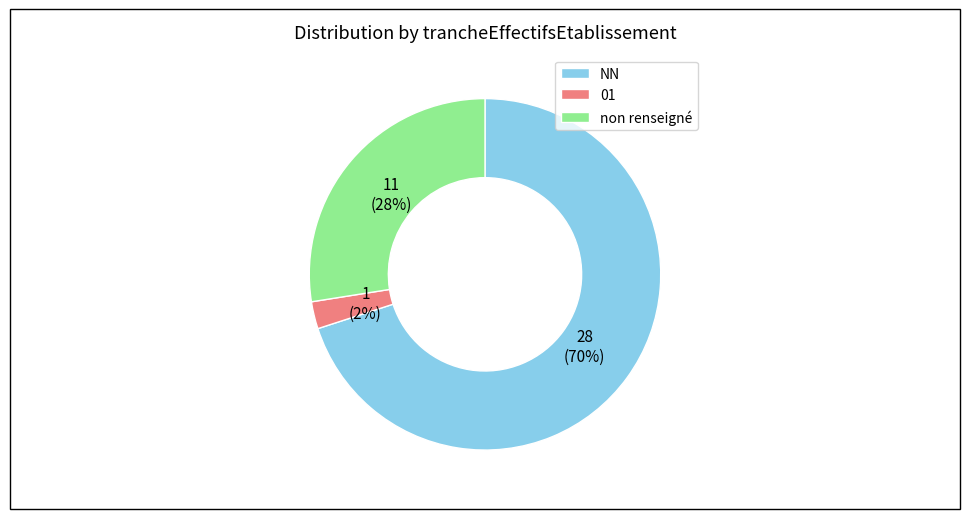

Does NN account for over 50% of the chart?

Yes